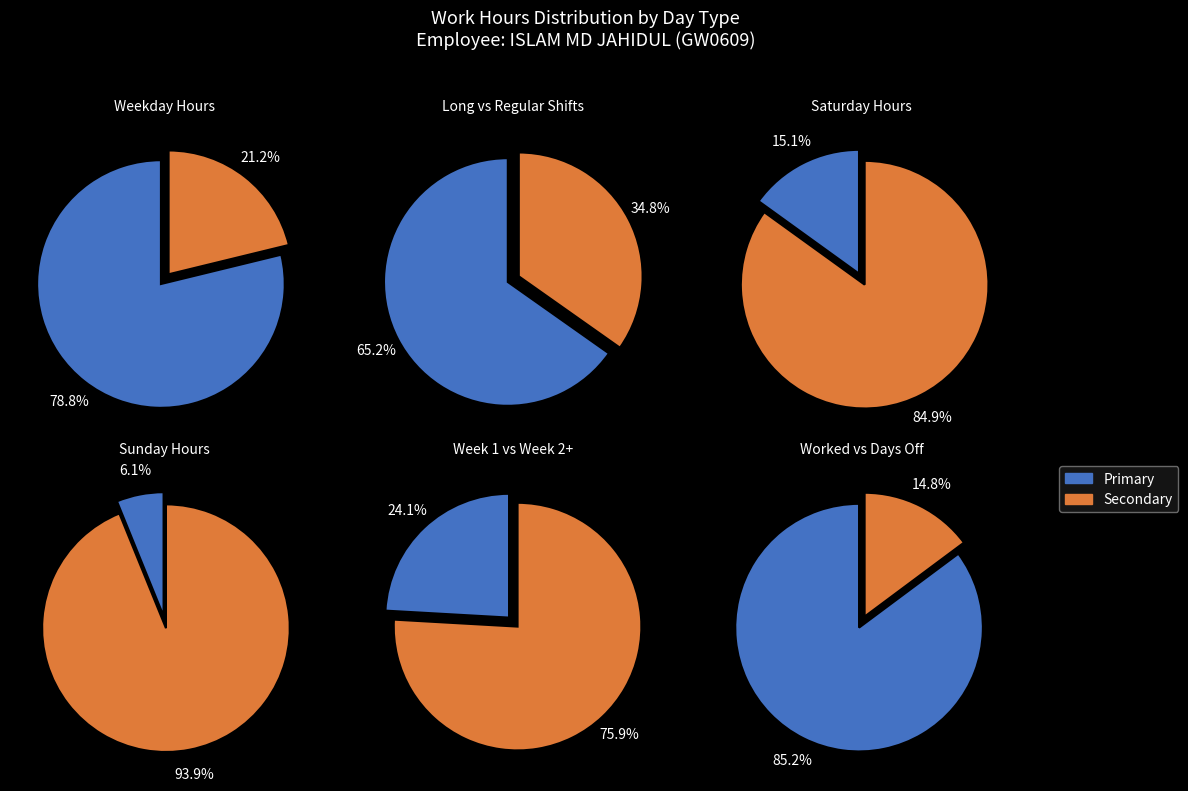

Is it true that 20-Fri is 17% of the pie?

False